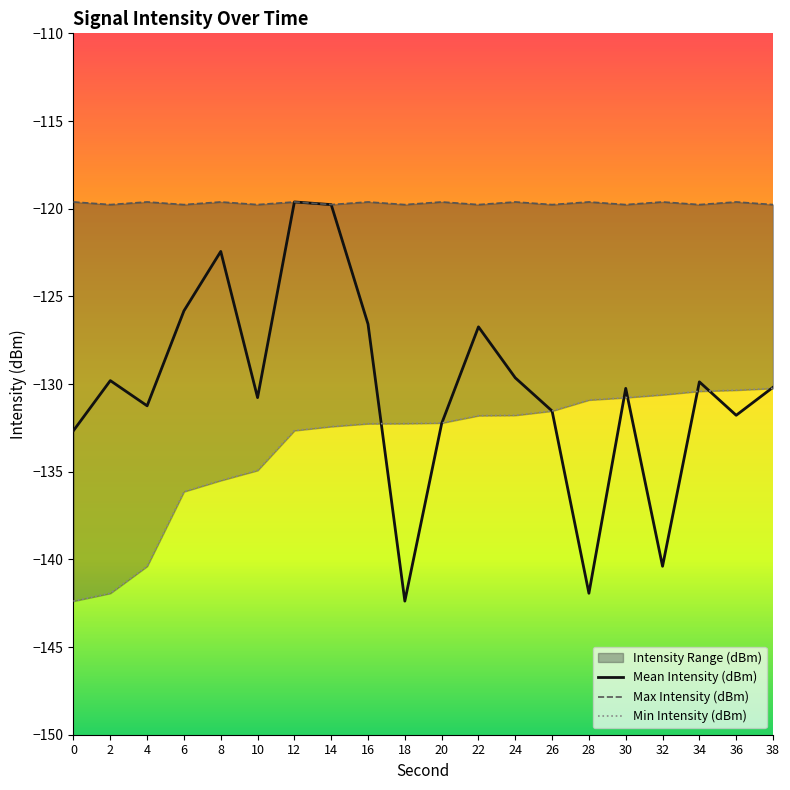

Reading left to right, extract all data points from this chart.

Mean Intensity (dBm): 0=-132.7	2=-129.8	4=-131.2	6=-125.8	8=-122.4	10=-130.8	12=-119.6	14=-119.8	16=-126.6	18=-142.4	20=-132.3	22=-126.7	24=-129.6	26=-131.5	28=-141.9	30=-130.2	32=-140.4	34=-129.9	36=-131.8	38=-130.2
Max Intensity (dBm): 0=-119.6	2=-119.8	4=-119.6	6=-119.8	8=-119.6	10=-119.8	12=-119.6	14=-119.8	16=-119.6	18=-119.8	20=-119.6	22=-119.8	24=-119.6	26=-119.8	28=-119.6	30=-119.8	32=-119.6	34=-119.8	36=-119.6	38=-119.8
Min Intensity (dBm): 0=-142.4	2=-141.9	4=-140.4	6=-136.1	8=-135.5	10=-134.9	12=-132.7	14=-132.4	16=-132.3	18=-132.3	20=-132.2	22=-131.8	24=-131.8	26=-131.5	28=-130.9	30=-130.8	32=-130.6	34=-130.4	36=-130.3	38=-130.2